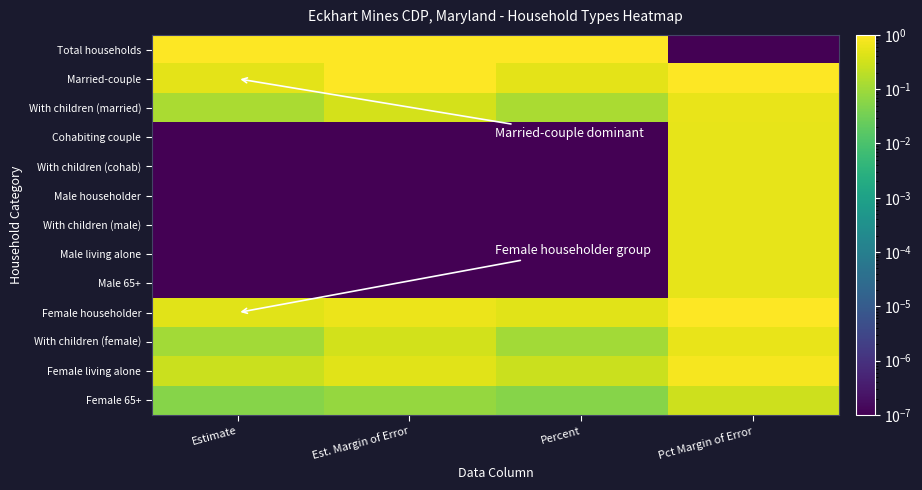

At Percent, list the series in order from smallest to largest.

Cohabiting couple, With children (cohab), Male householder, With children (male), Male living alone, Male 65+, Female 65+, With children (female), With children (married), Female living alone, Female householder, Married-couple, Total households